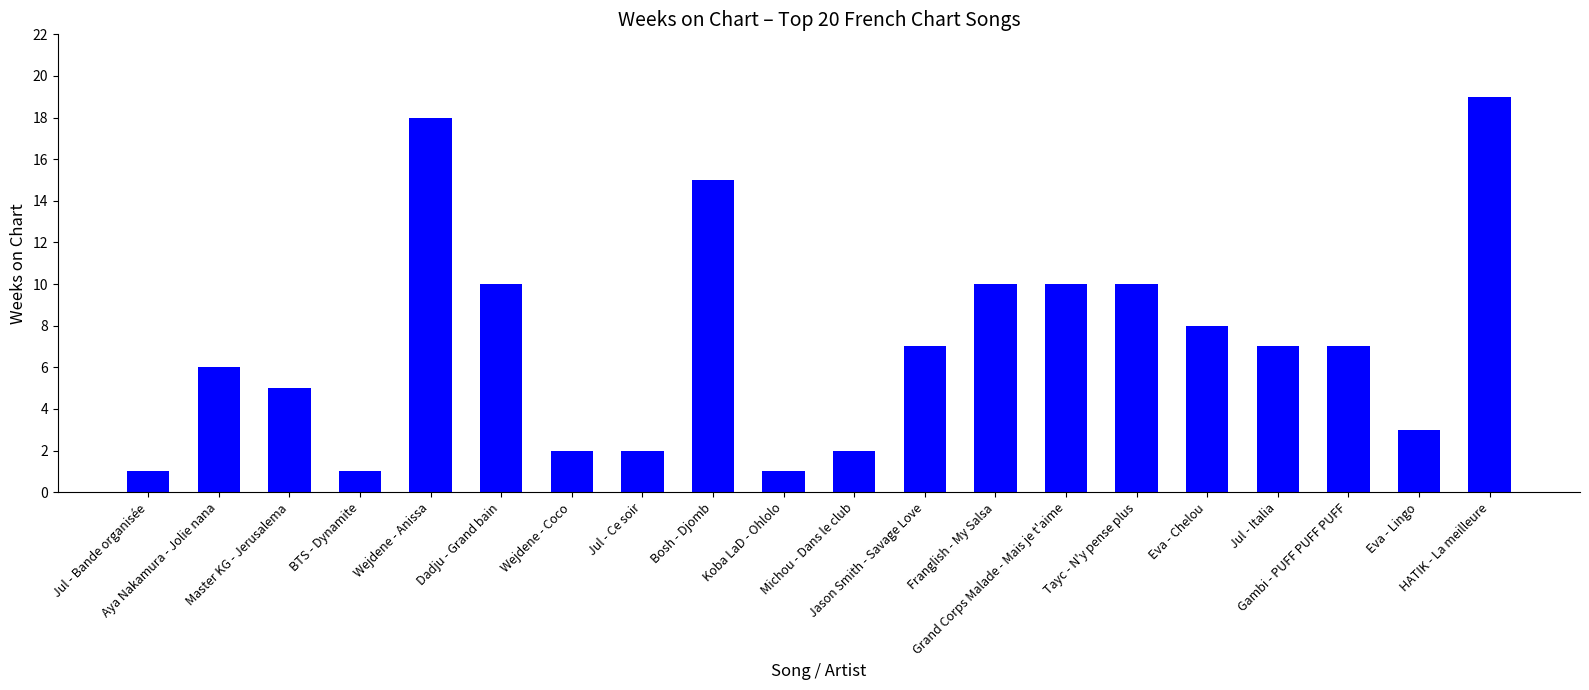

What position from the left is Eva - Chelou?

16